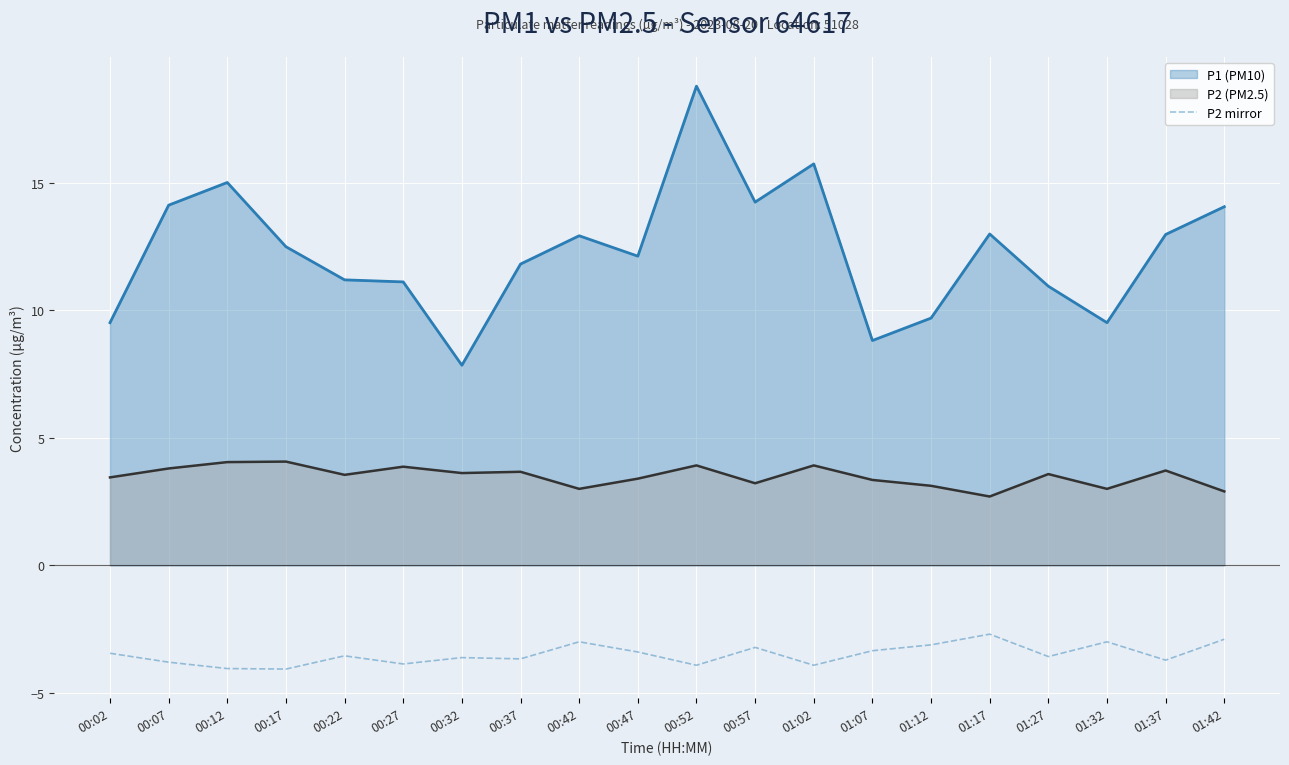

Which category has the lowest value across all series?

00:17